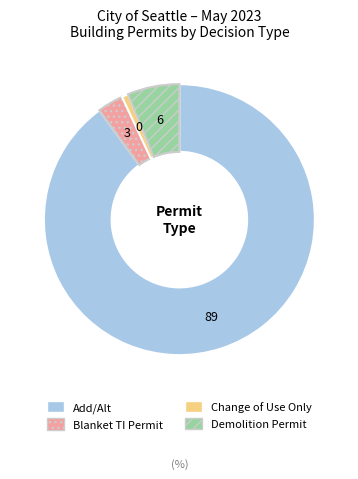

Which slice is the largest?

Add/Alt